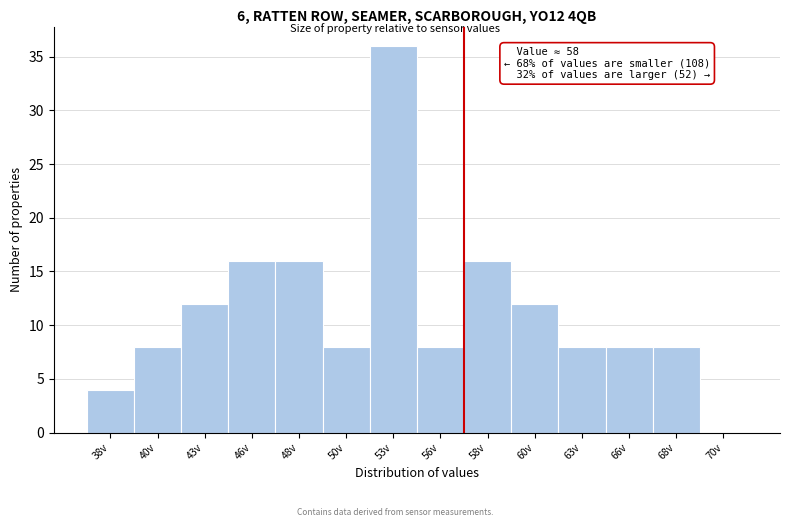

Reading right to left, extract all data points from this chart.

70v=0	68v=8	66v=8	63v=8	60v=12	58v=16	56v=8	53v=36	50v=8	48v=16	46v=16	43v=12	40v=8	38v=4